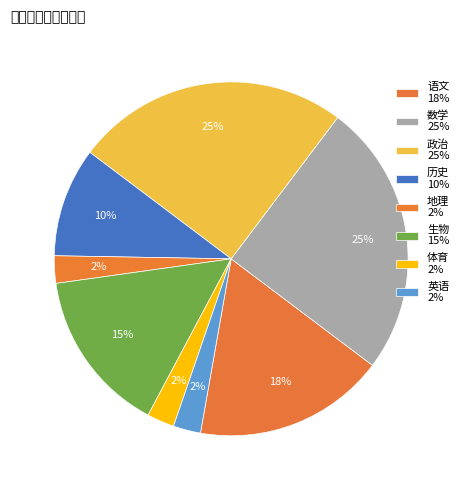

Is it true that 历史 is 1% of the pie?

False